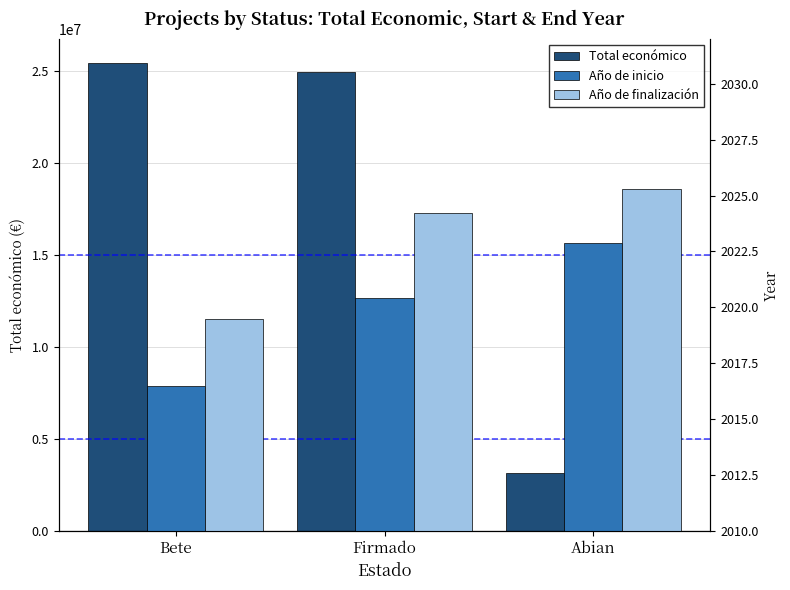

At which category does the chart reach its minimum across all series?

Bete